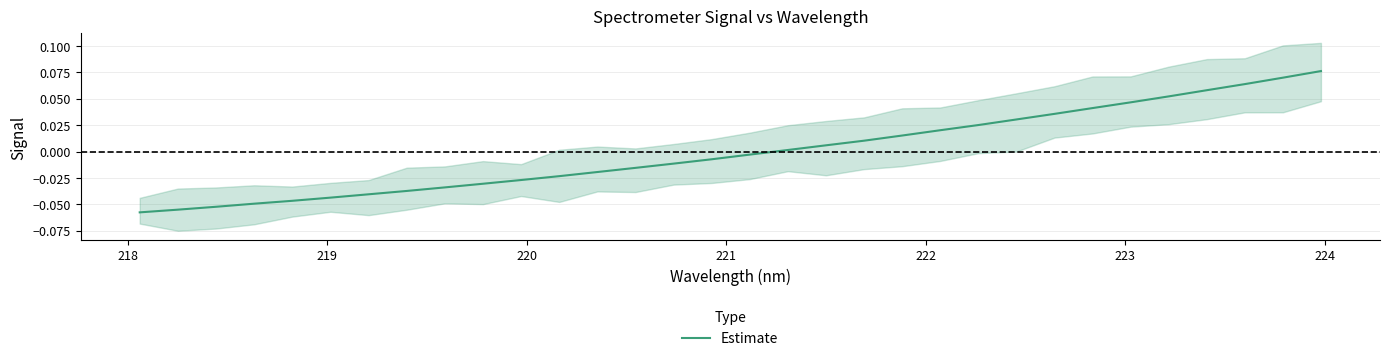

What is the greatest value displayed?

0.1